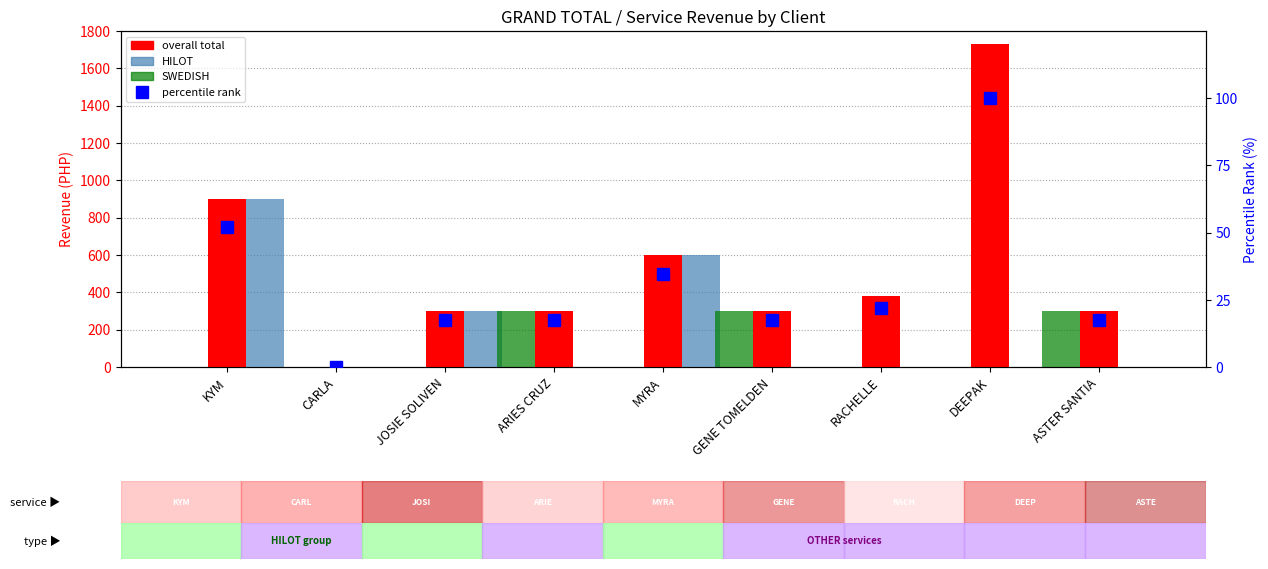

At how many categories does at least one series exceed 756?

2